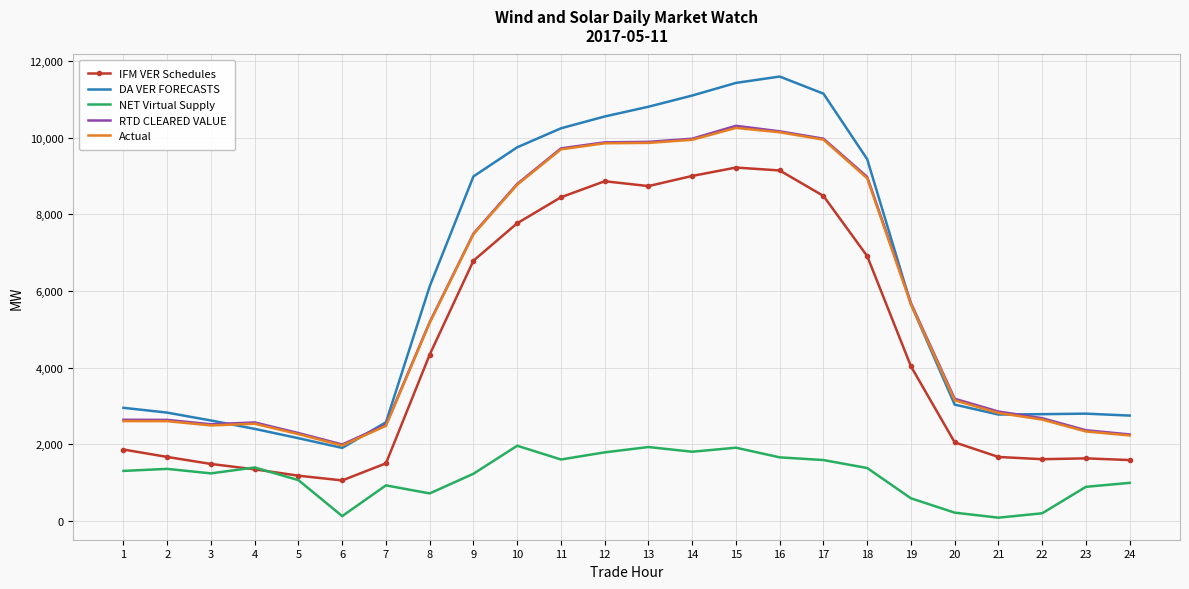

True or false: Actual and NET Virtual Supply cross at least once.

False